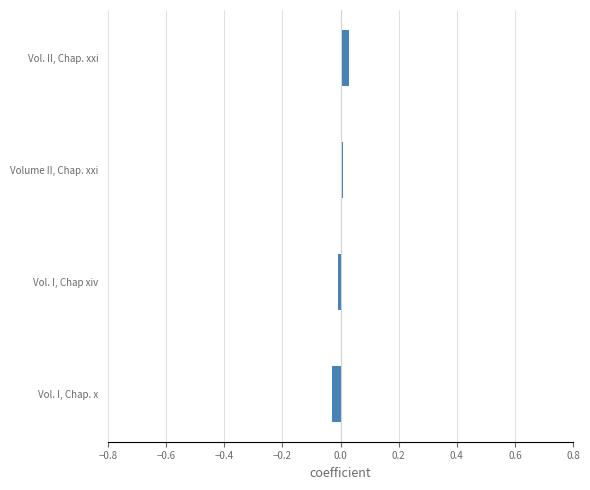

How many bars are there in total?

4